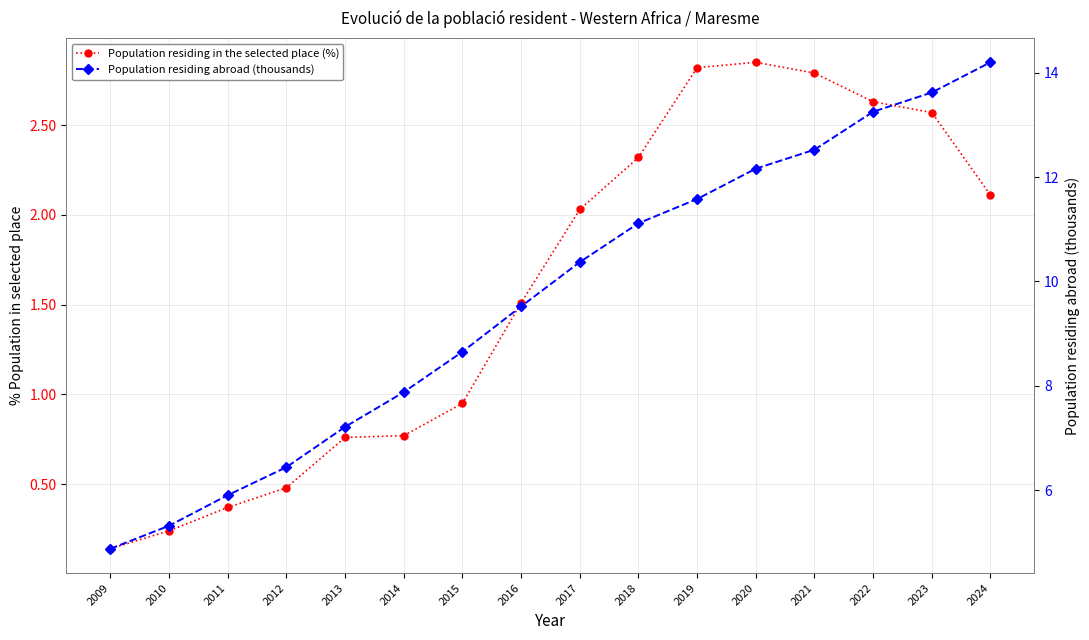

True or false: Population residing abroad (thousands) has a value of 6.8 at 2017.

False